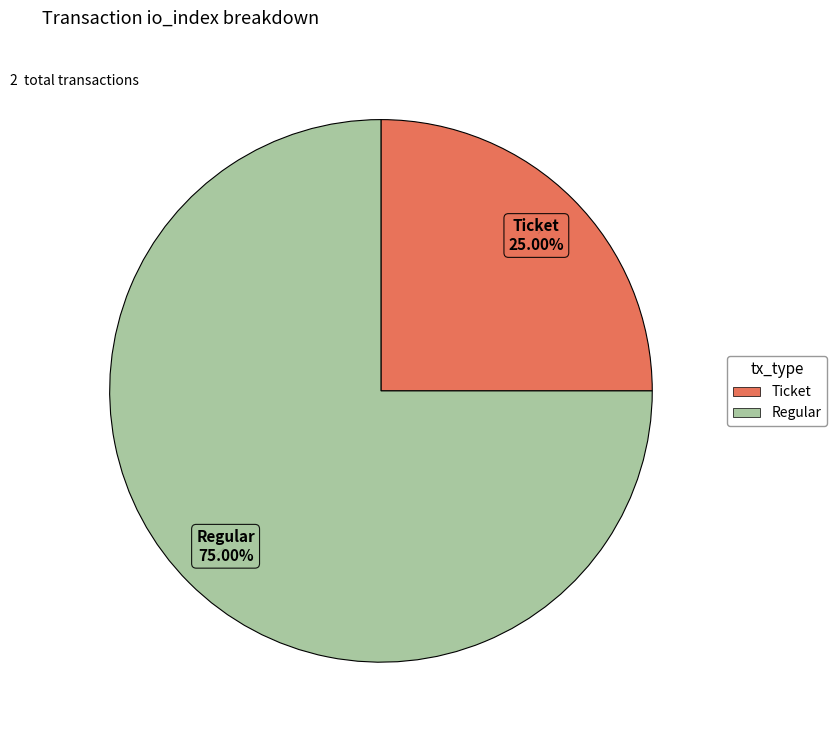

Does any single category account for the majority?

Yes